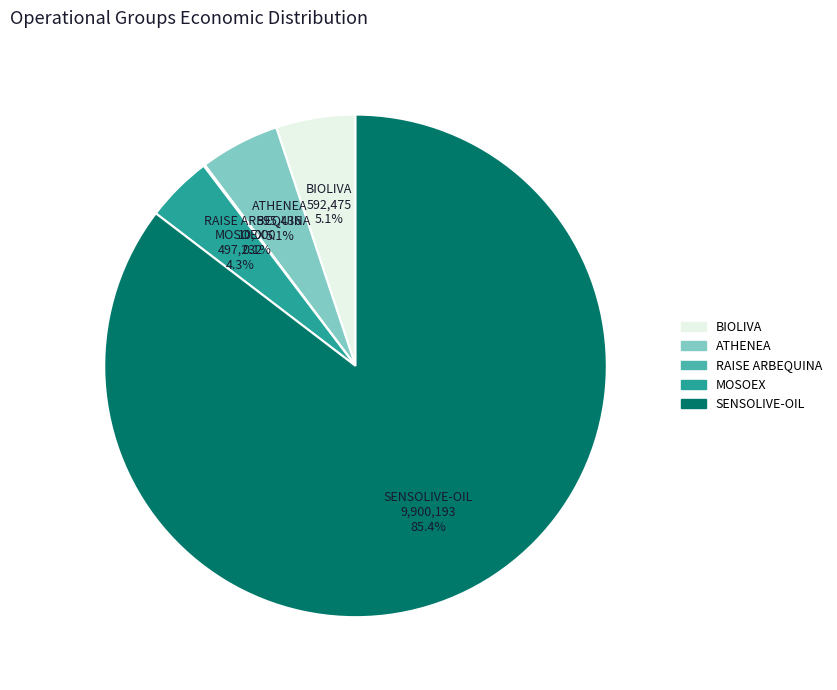

Combined, do BIOLIVA and SENSOLIVE-OIL account for over 50%?

Yes